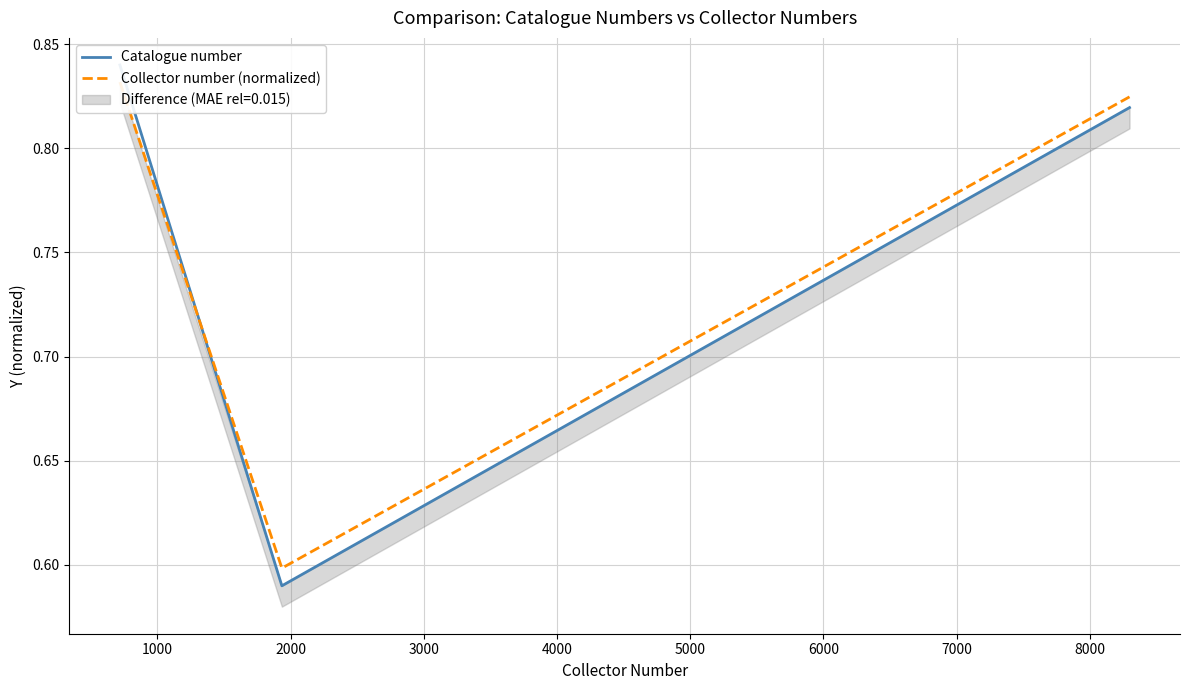

What is the difference between the Catalogue number values at 2000 and 1000?

0.2